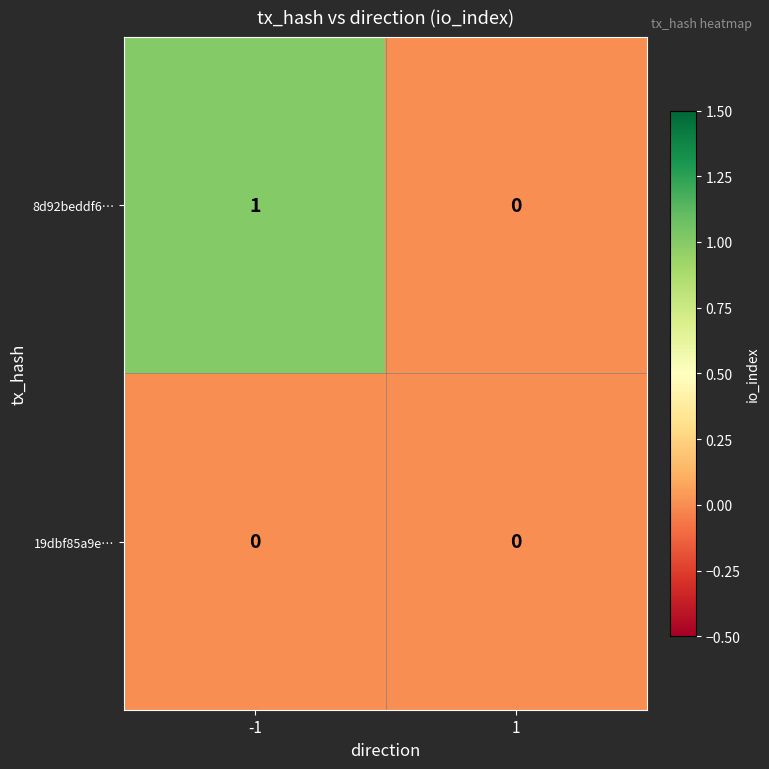

List the series in order of their overall mean, highest first.

8d92beddf6…, 19dbf85a9e…